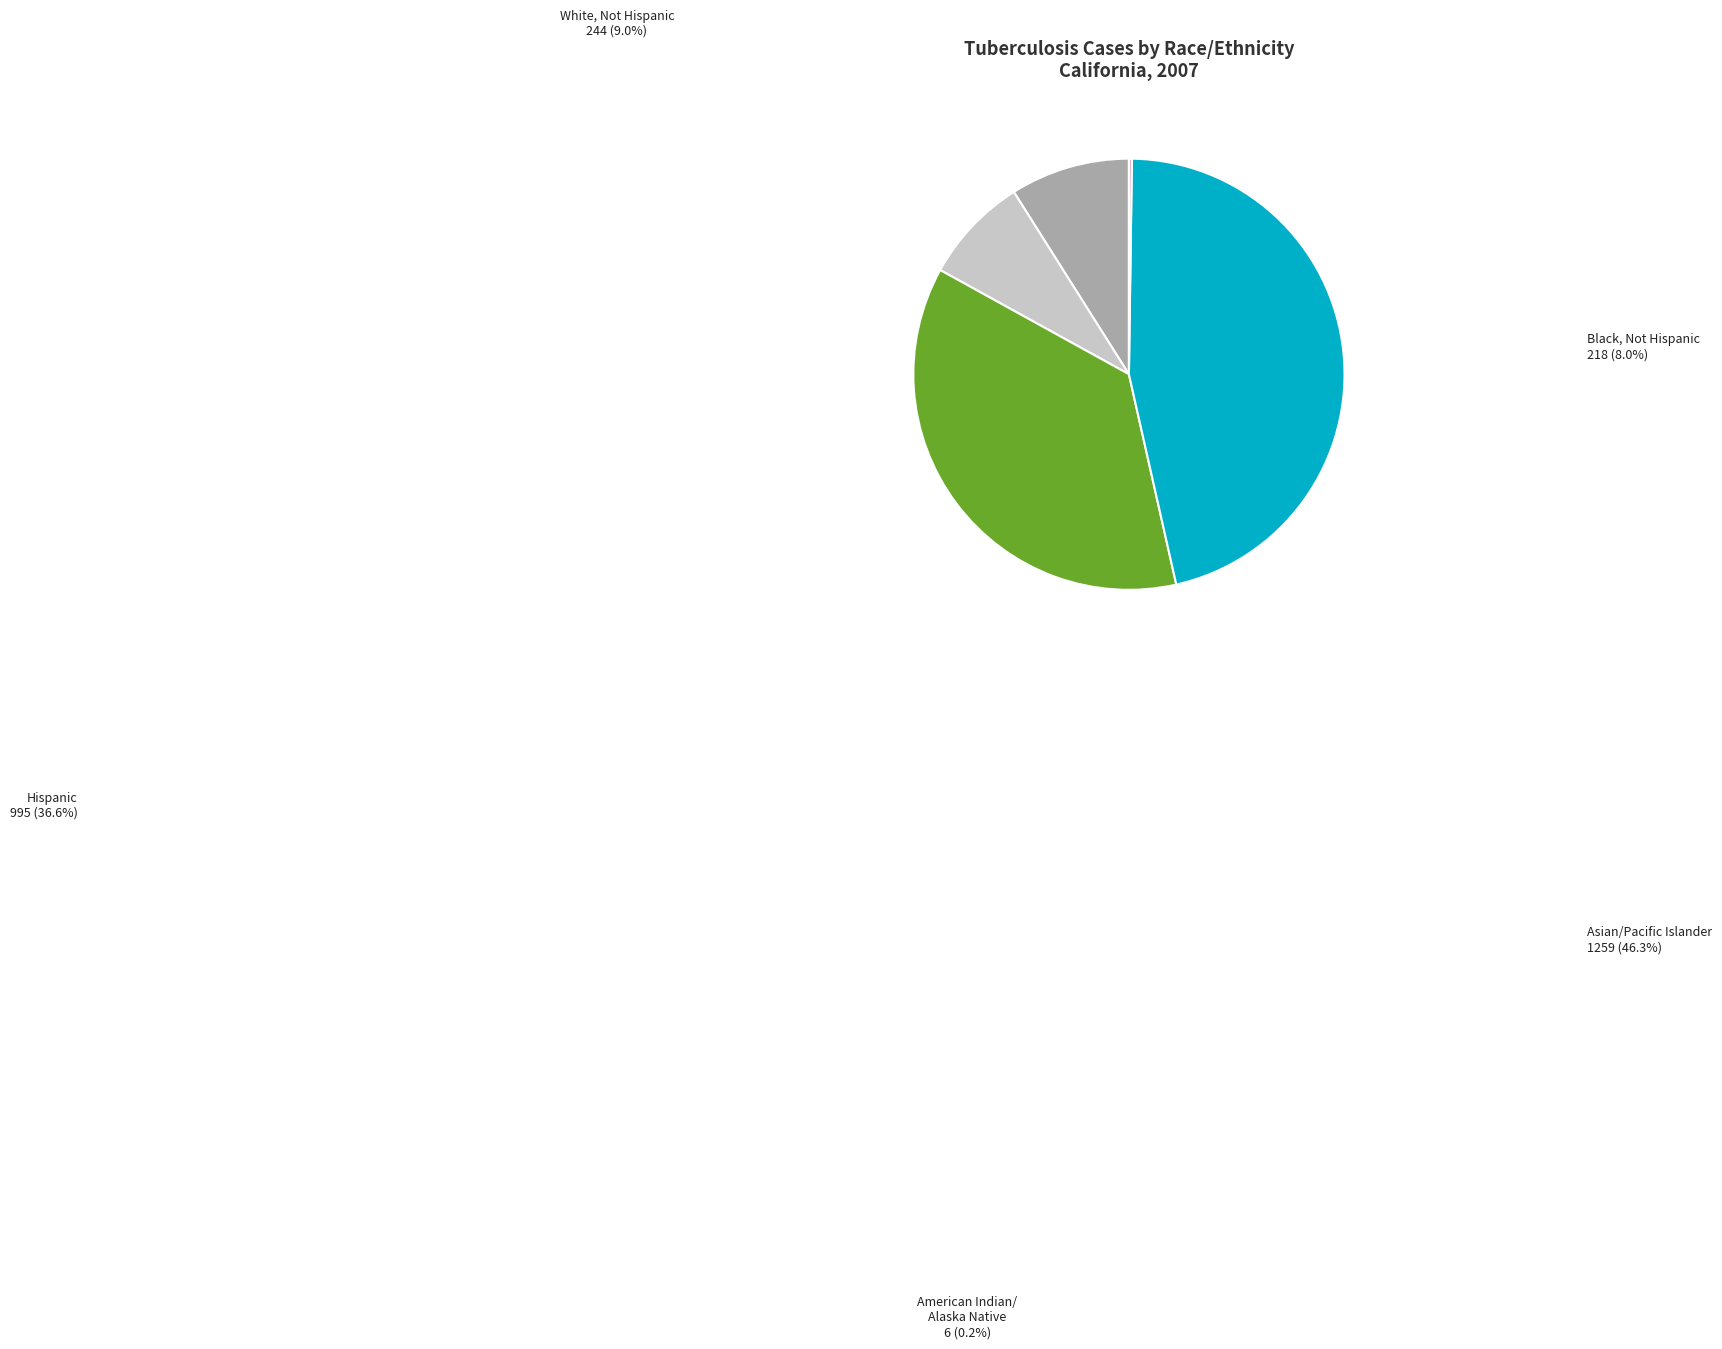

Count the number of slices in the pie.

5